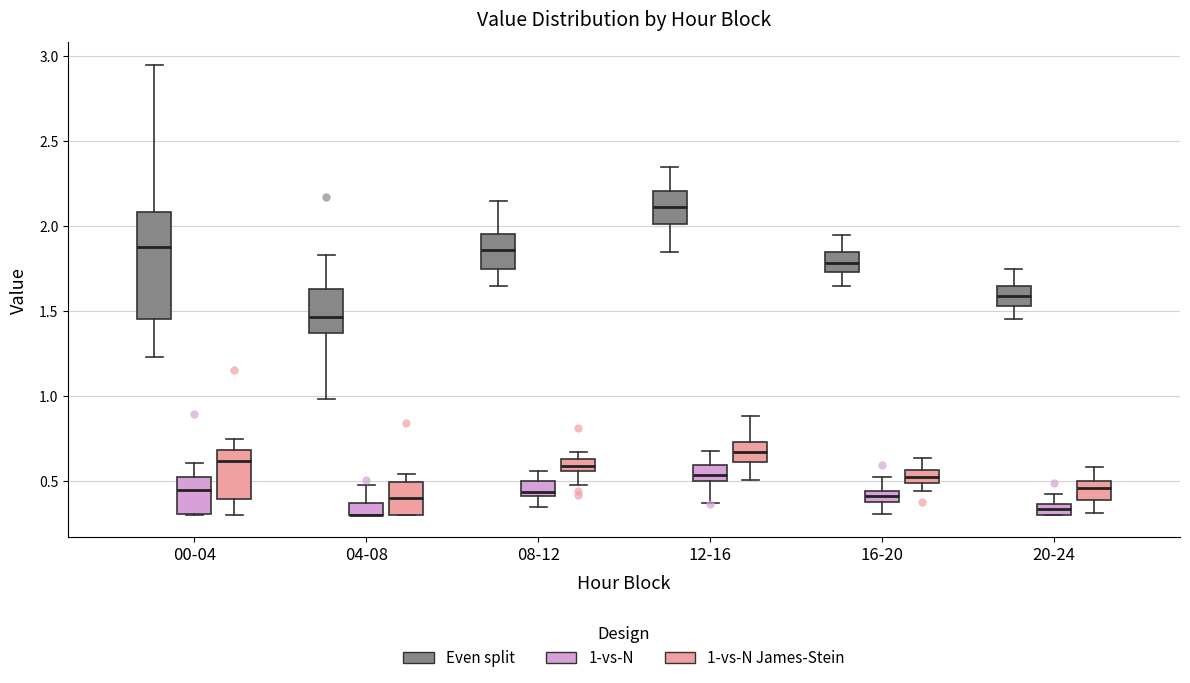

Which box is the tallest, from its lower edge to its upper edge?

00-04 (Even split)